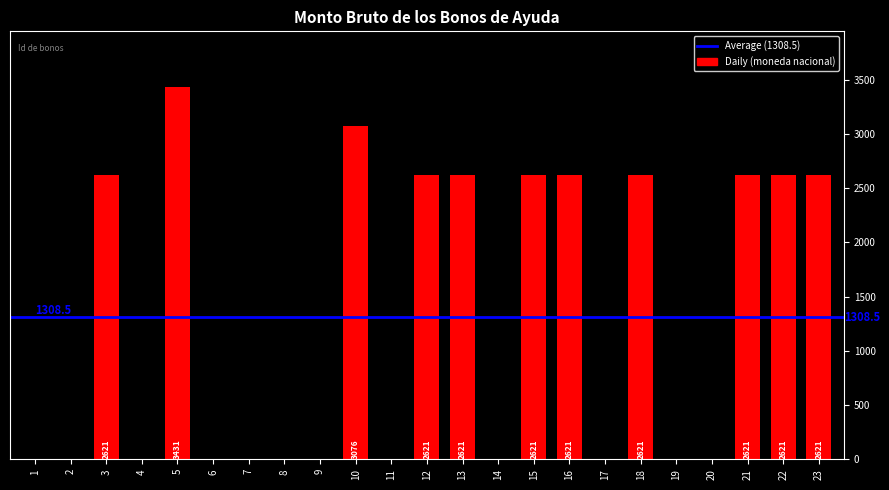

How many values are between 0 and 2621?

21